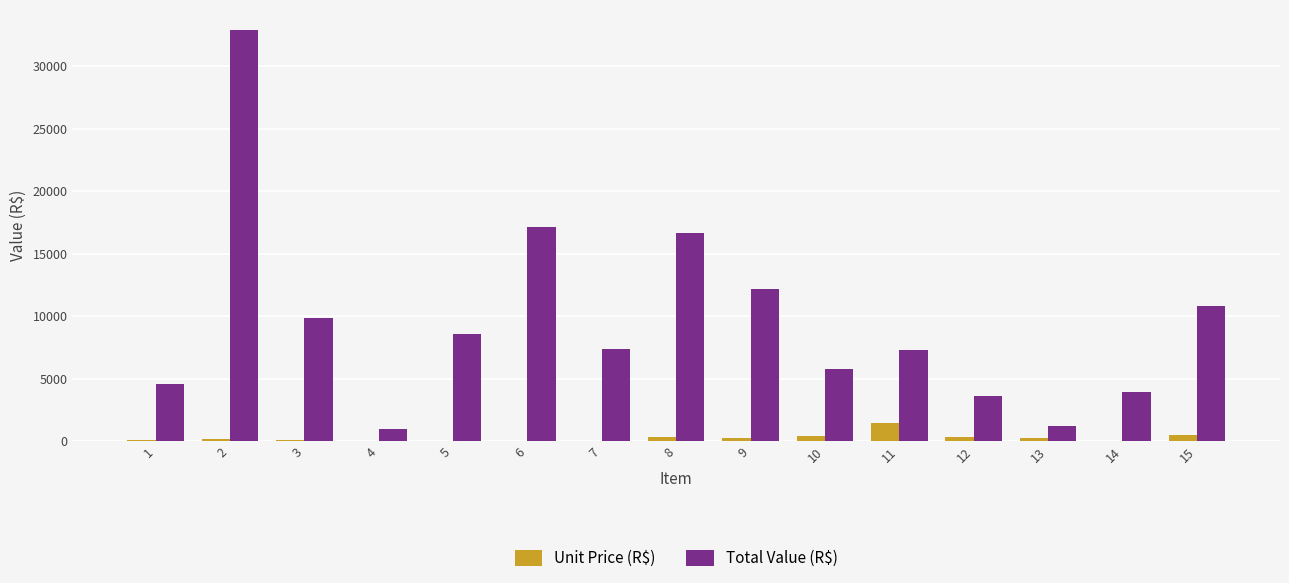

What is the approximate value of Unit Price (R$) at 6?

43.5